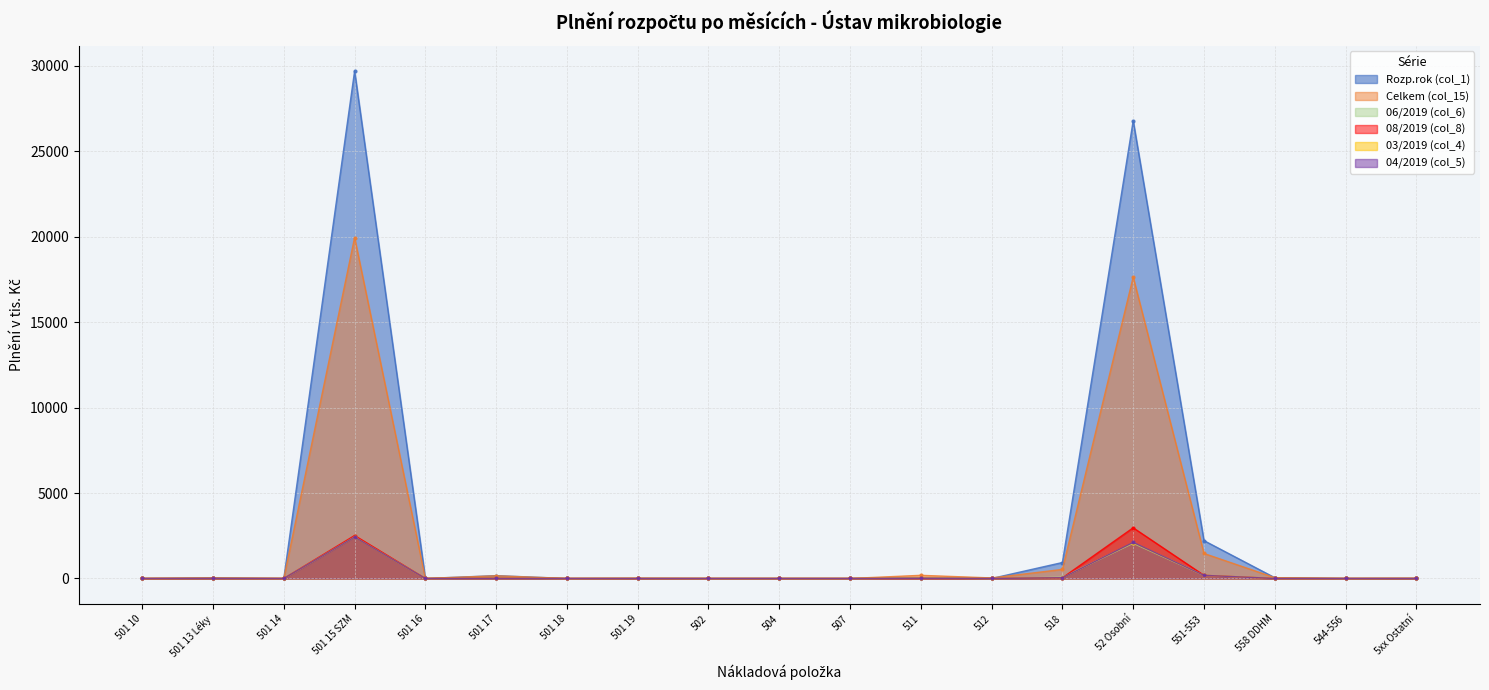

True or false: 08/2019 (col_8) has more than 2 interior local peaks.

True